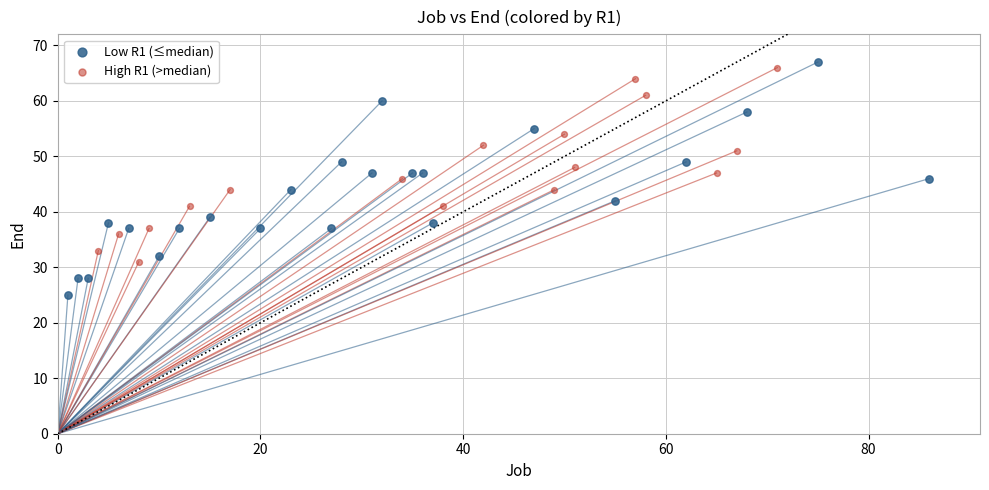

Which series reaches the minimum Y coordinate?

Low R1 (≤median)